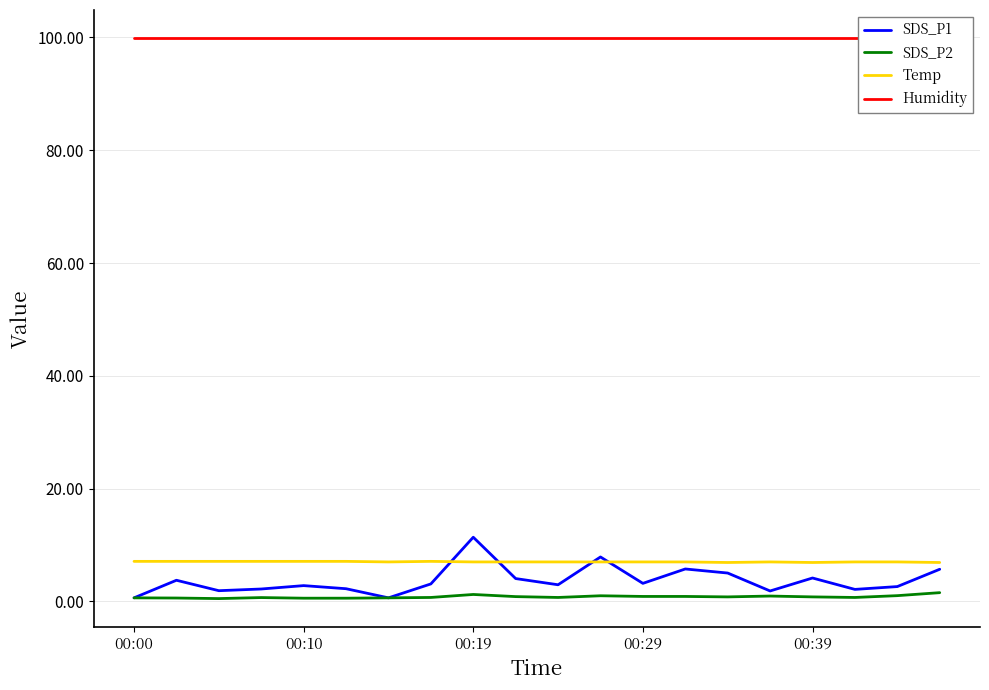

How many series are shown in this chart?

4